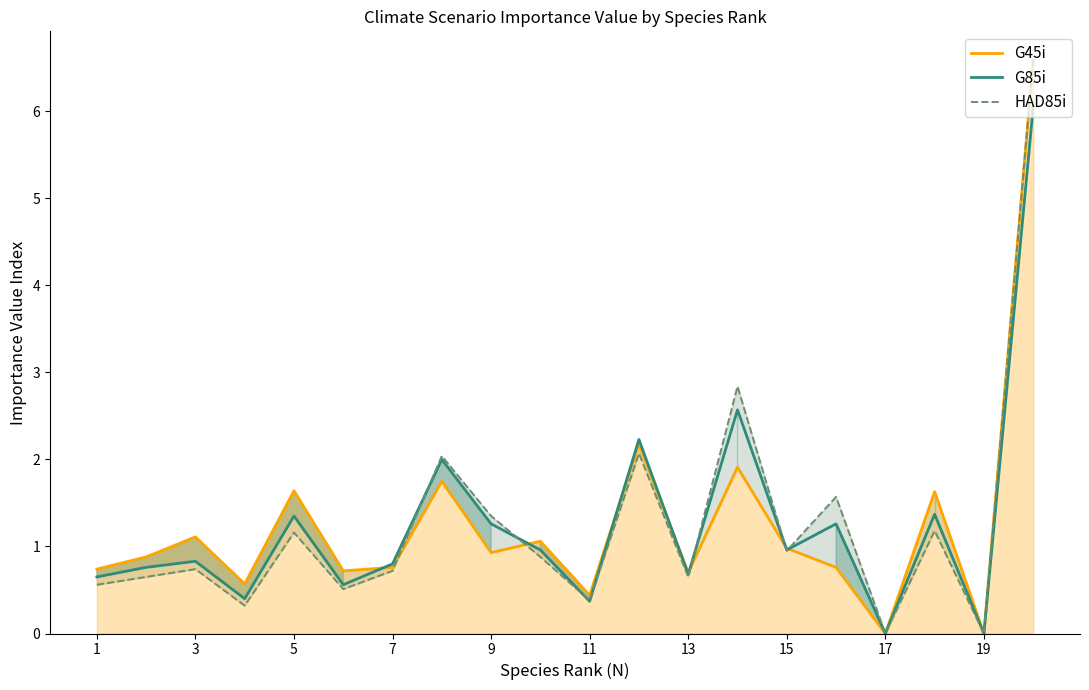

How many lines are shown in the chart?

3